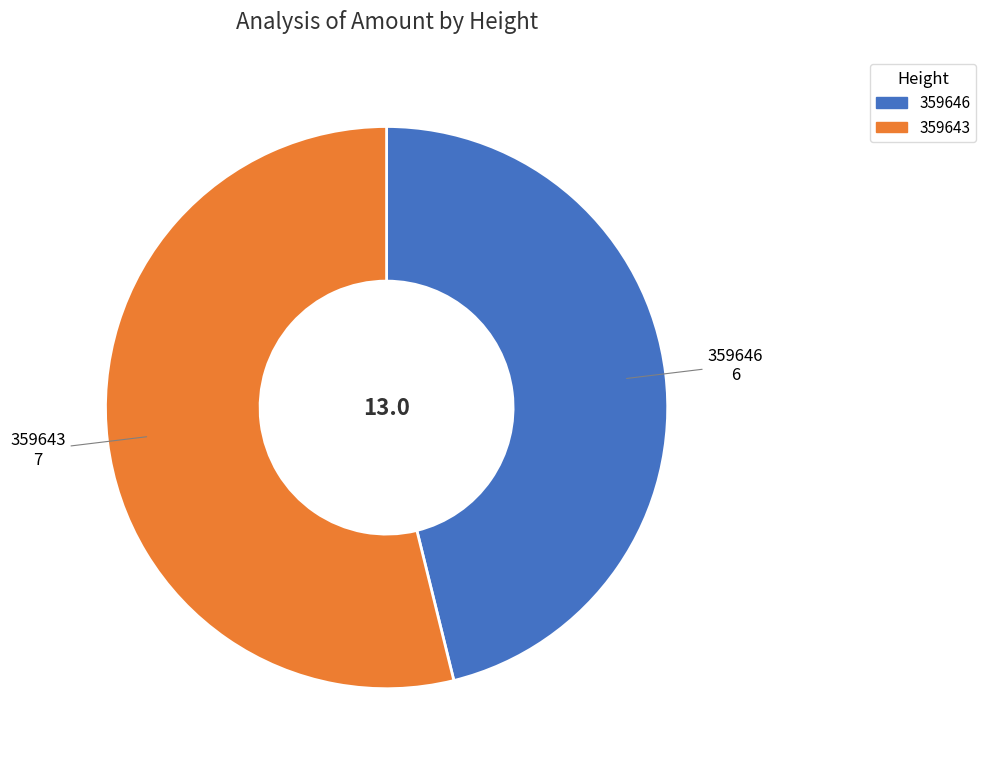

Is the sum of 359643 and 359646 greater than half?

Yes